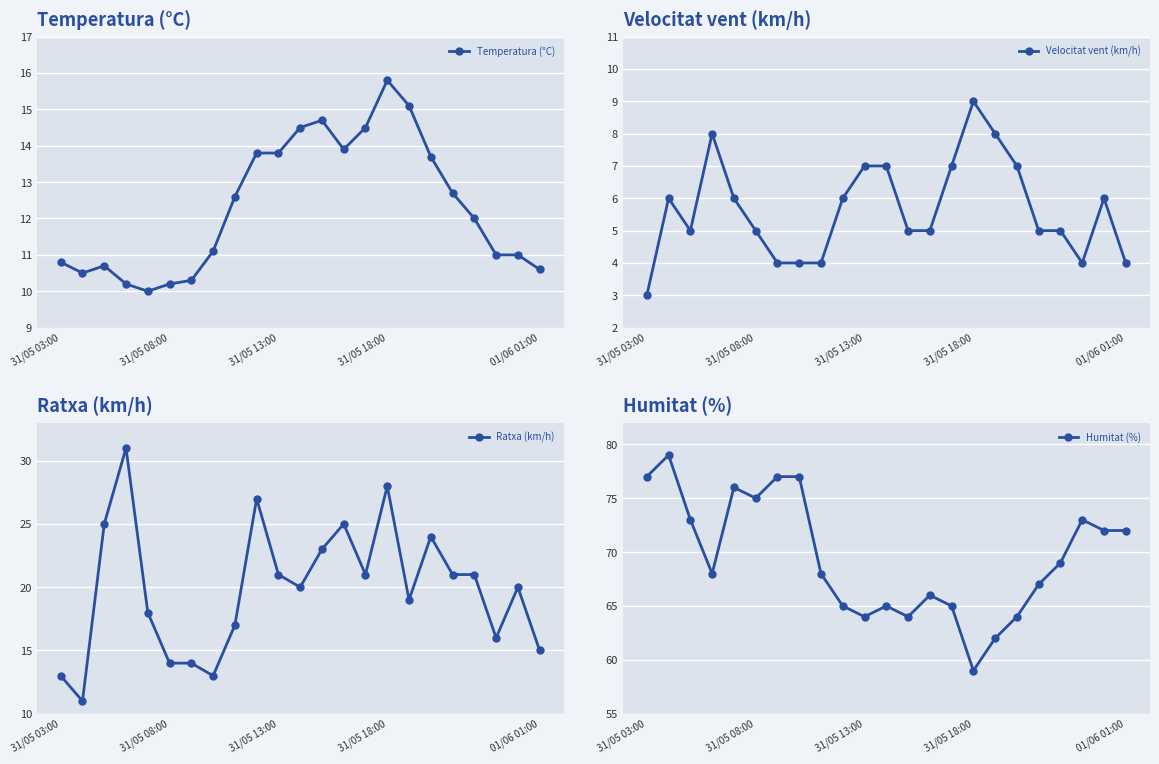

Which series has the largest total across all categories?

Humitat (%)